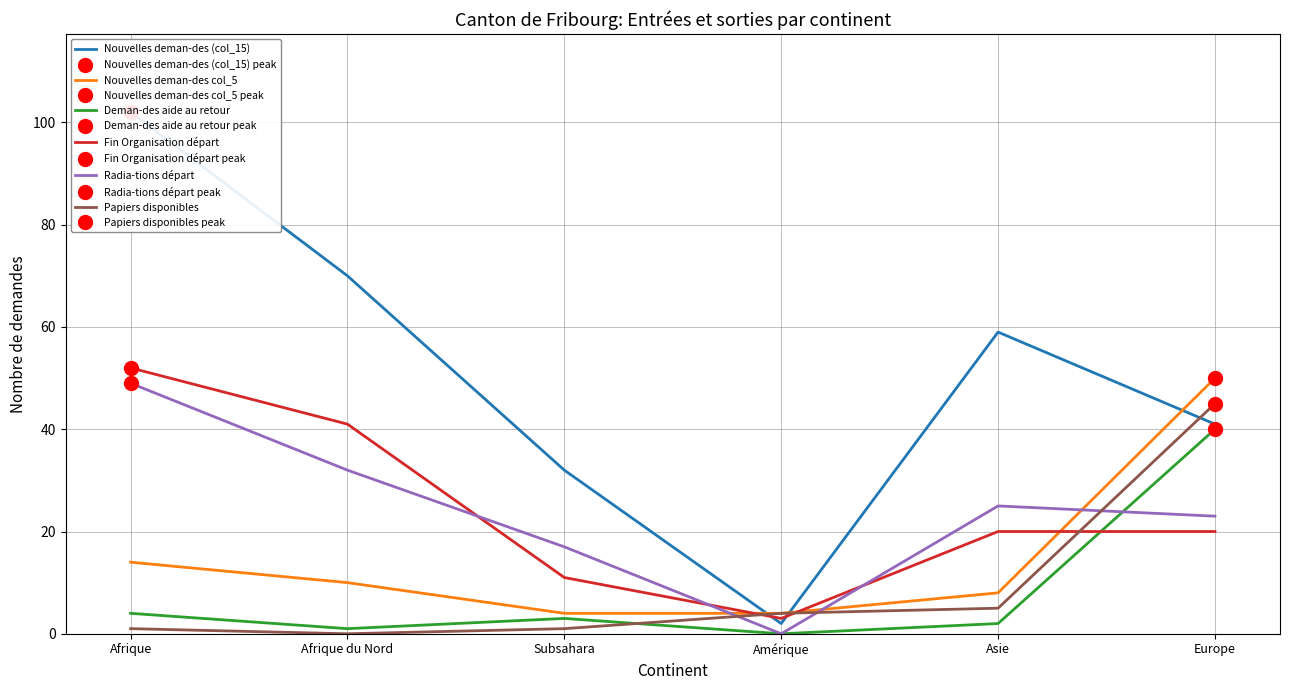

Reading left to right, what are all the values shown in this chart?

Nouvelles deman-des (col_15): 102	70	32	2	59	41
Nouvelles deman-des col_5: 14	10	4	4	8	50
Deman-des aide au retour: 4	1	3	0	2	40
Fin Organisation départ: 52	41	11	3	20	20
Radia-tions départ: 49	32	17	0	25	23
Papiers disponibles: 1	0	1	4	5	45